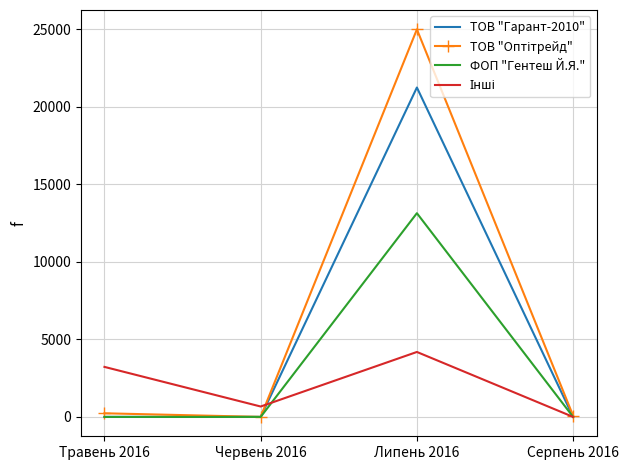

Is it true that ТОВ "Гарант-2010" equals -8548.5 at Травень 2016?

False